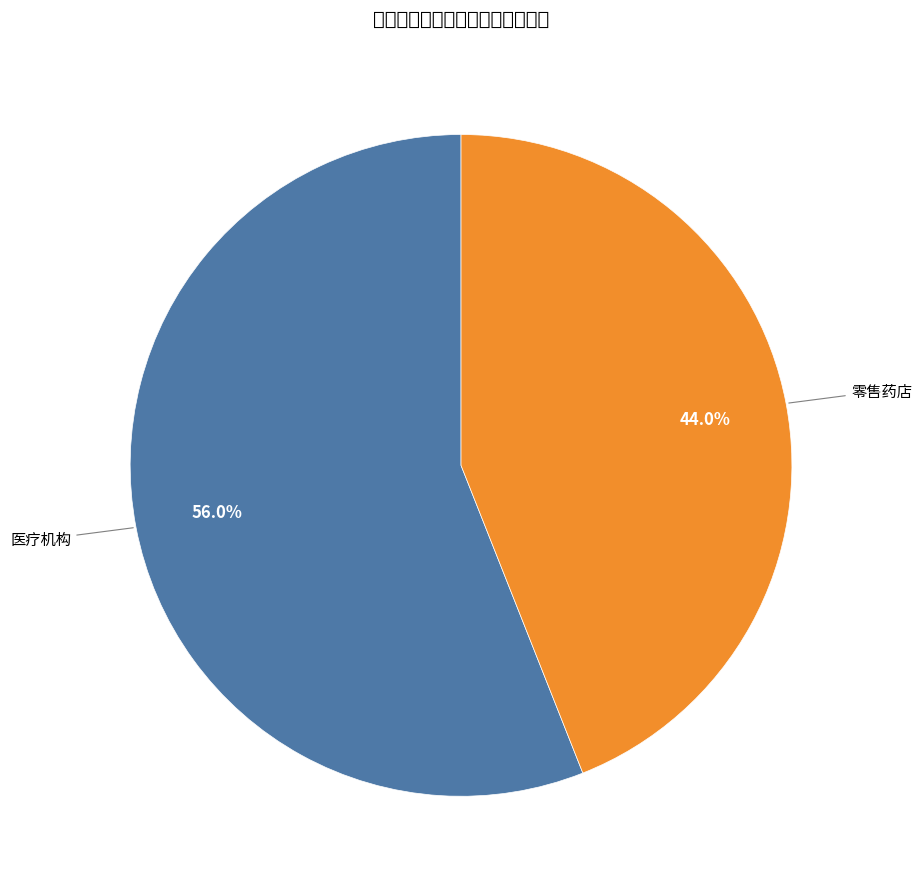

Which has a higher value, 零售药店 or 医疗机构?

医疗机构